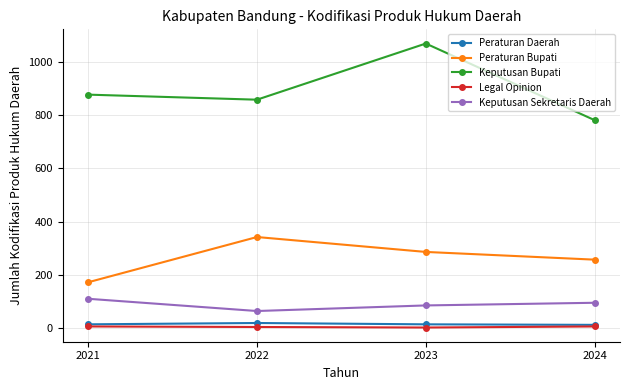

True or false: Keputusan Sekretaris Daerah and Peraturan Bupati cross at least once.

False